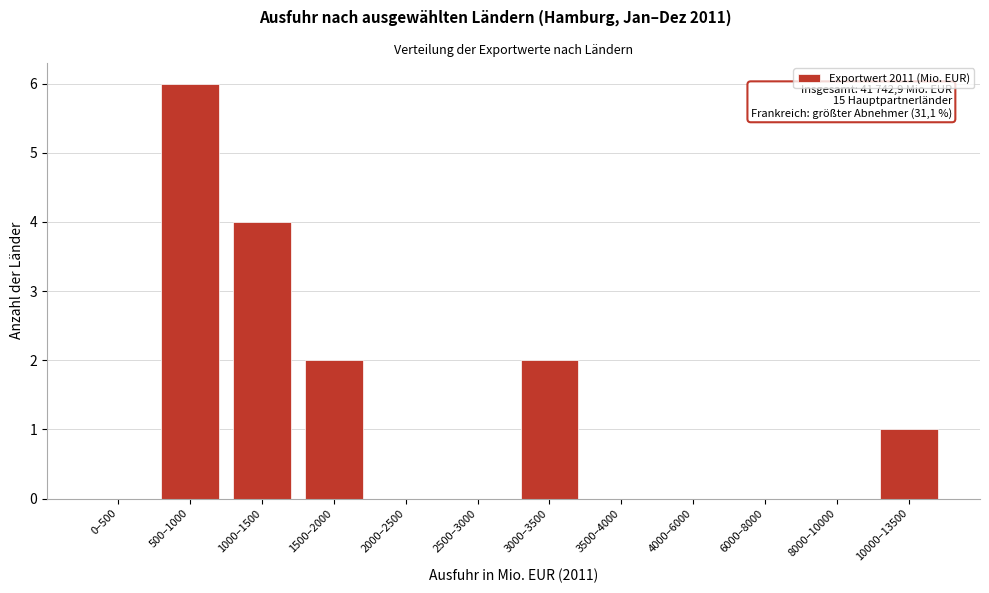

Reading left to right, extract all data points from this chart.

0–500=0	500–1000=6	1000–1500=4	1500–2000=2	2000–2500=0	2500–3000=0	3000–3500=2	3500–4000=0	4000–6000=0	6000–8000=0	8000–10000=0	10000–13500=1